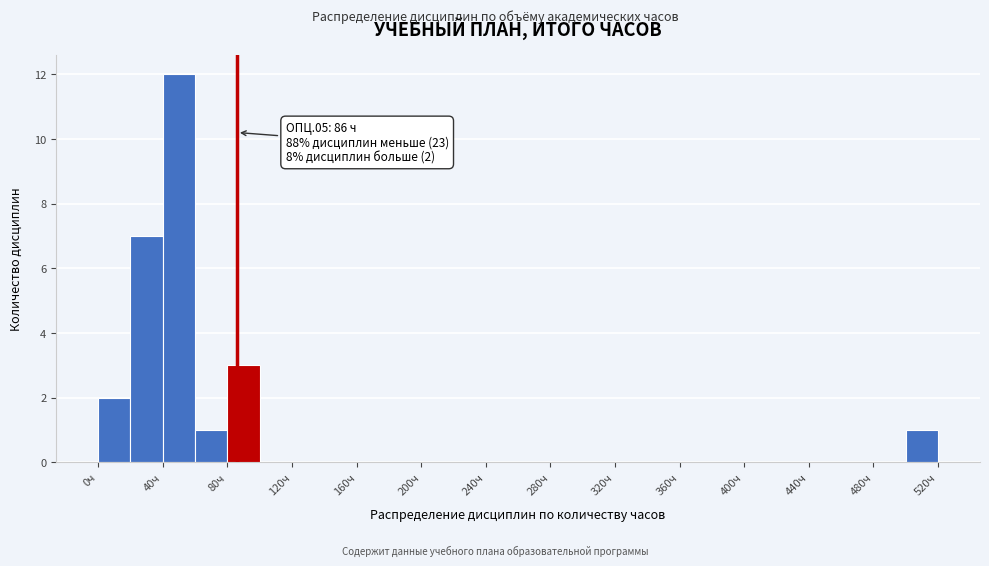

Which range on the x-axis has the tallest bar?

40 to 60